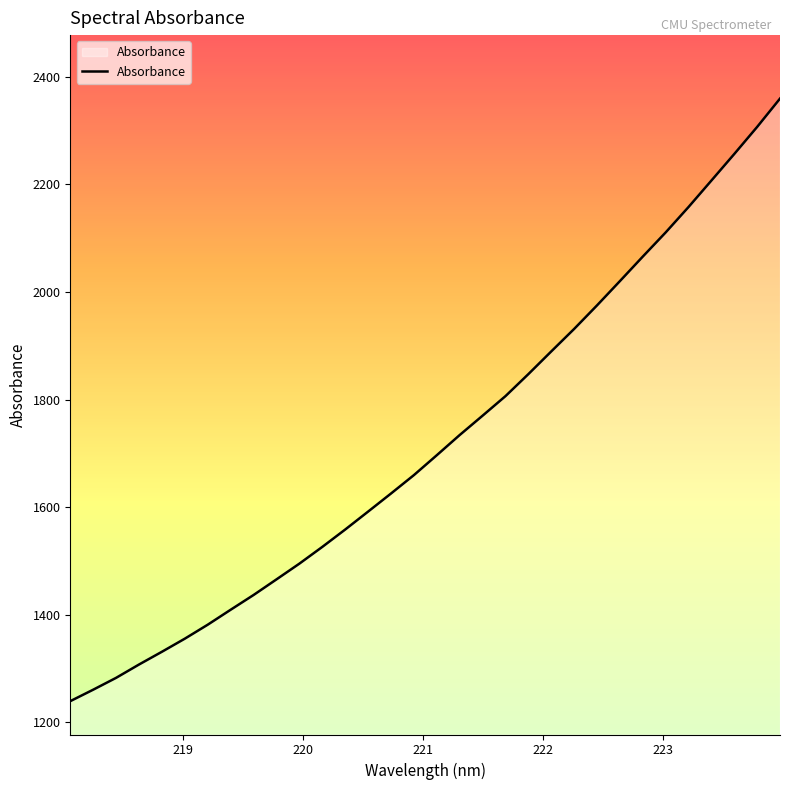

What is the greatest value displayed?

2359.3